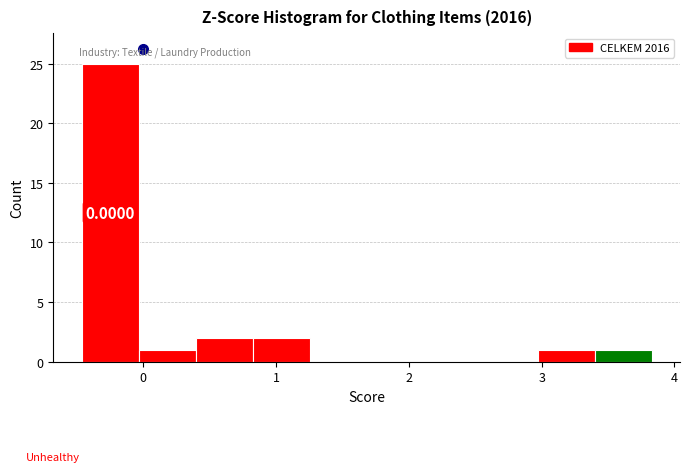

Over which range of the x-axis is the bar tallest?

-0.5 to 0.0